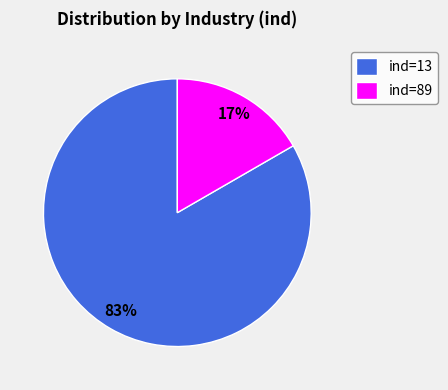

To the nearest percent, what is the average slice percentage?

50%